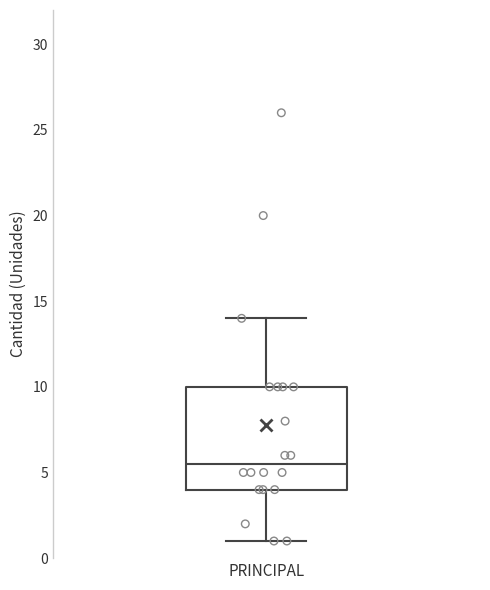

Read this box plot against the y-axis: the position of the median line, the range covered by the box, and the ends of both whiskers. The values are not printed on the chart, so give them approximately, as read against the axis.

median 5.5, box 4.0 to 10.0, whiskers 1.0 to 14.0